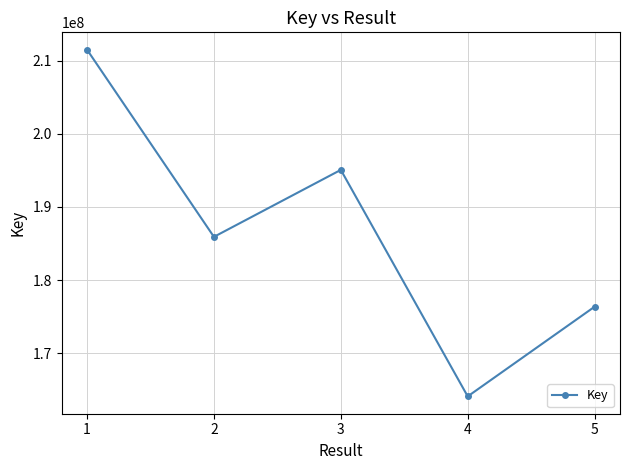

What is the change in value from 1 to 4?

-47425701